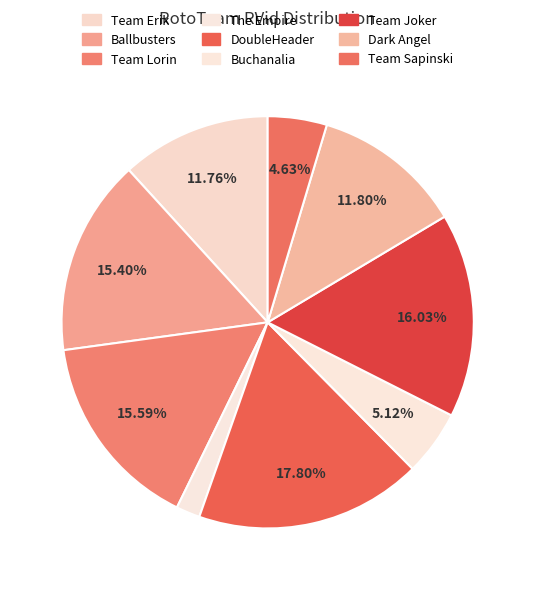

Combined, do Ballbusters and DoubleHeader account for over 50%?

No